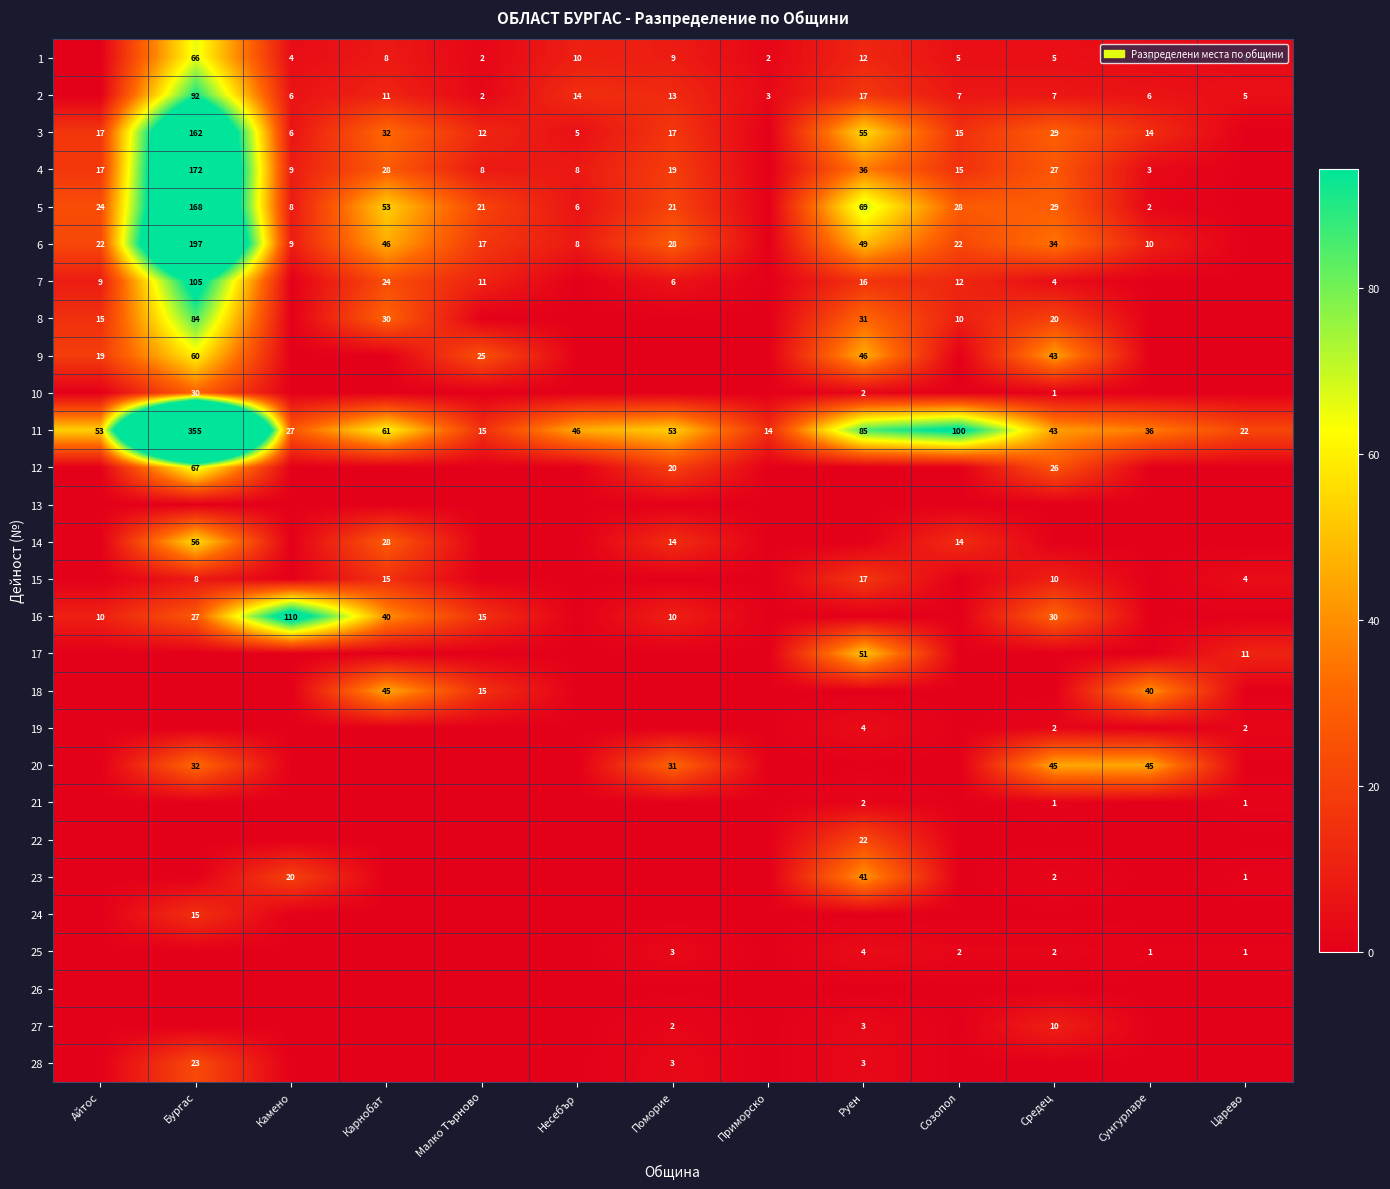

What is the difference between the highest and lowest values at Айтос?

53